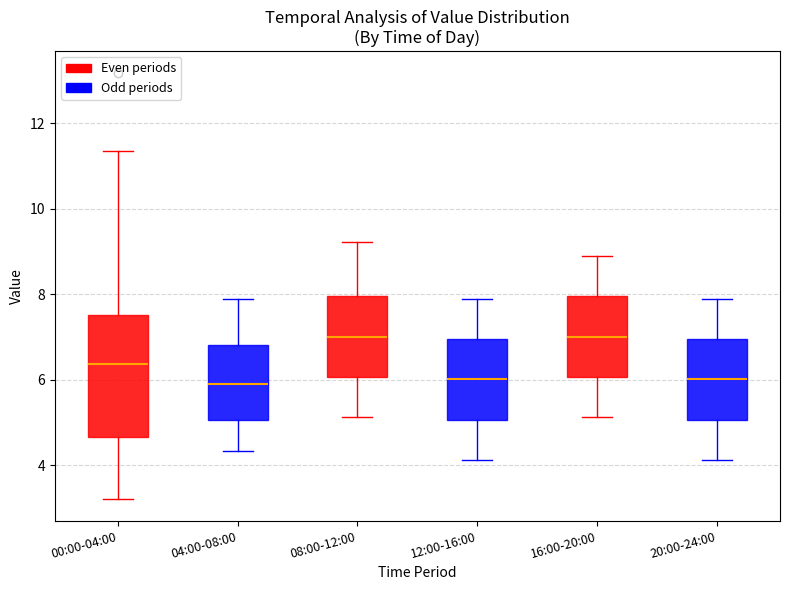

Reading left to right, read every box against the y-axis: the position of its median line, the range the box covers, and the ends of its whiskers. The values are not printed on the chart, so give them approximately, as read against the axis.

00:00-04:00: median 6.4, box 4.6 to 7.6, whiskers 3.2 to 11.4
04:00-08:00: median 5.8, box 5.0 to 6.8, whiskers 4.4 to 7.8
08:00-12:00: median 7.0, box 6.0 to 8.0, whiskers 5.2 to 9.2
12:00-16:00: median 6.0, box 5.0 to 7.0, whiskers 4.2 to 7.8
16:00-20:00: median 7.0, box 6.0 to 8.0, whiskers 5.2 to 8.8
20:00-24:00: median 6.0, box 5.0 to 7.0, whiskers 4.2 to 7.8